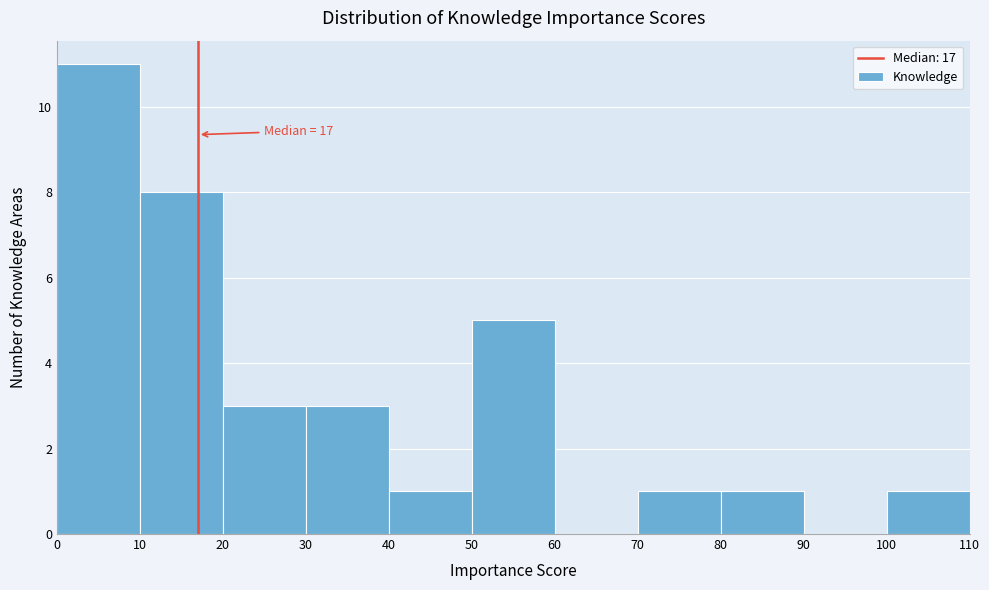

Over which range of the x-axis is the bar tallest?

0 to 10